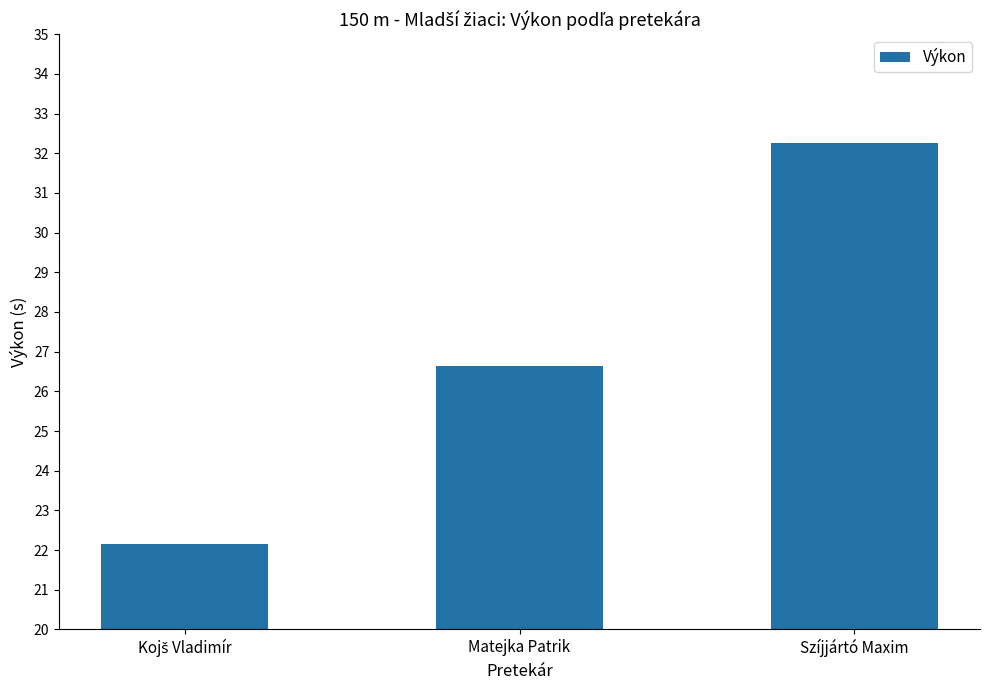

What is the difference between the second highest and minimum values?

4.5